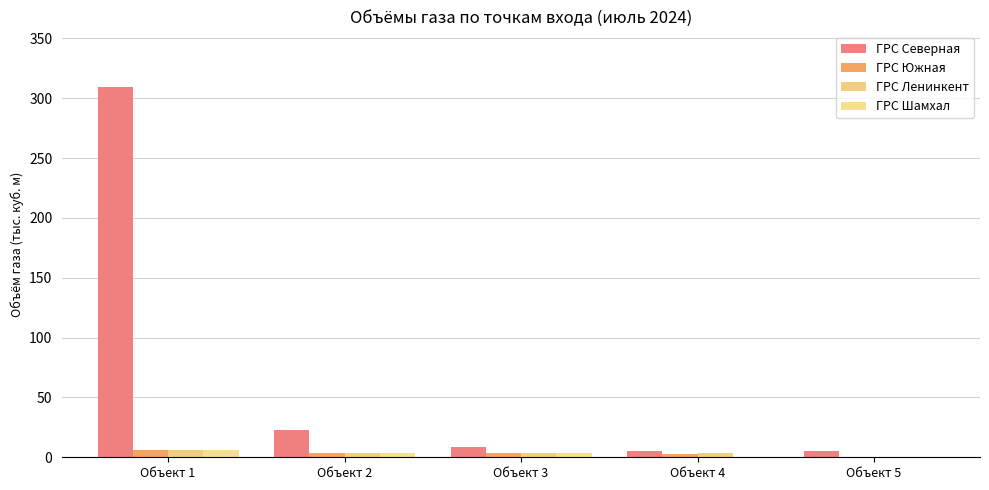

Which category has the highest value in the ГРС Шамхал series?

Объект 1